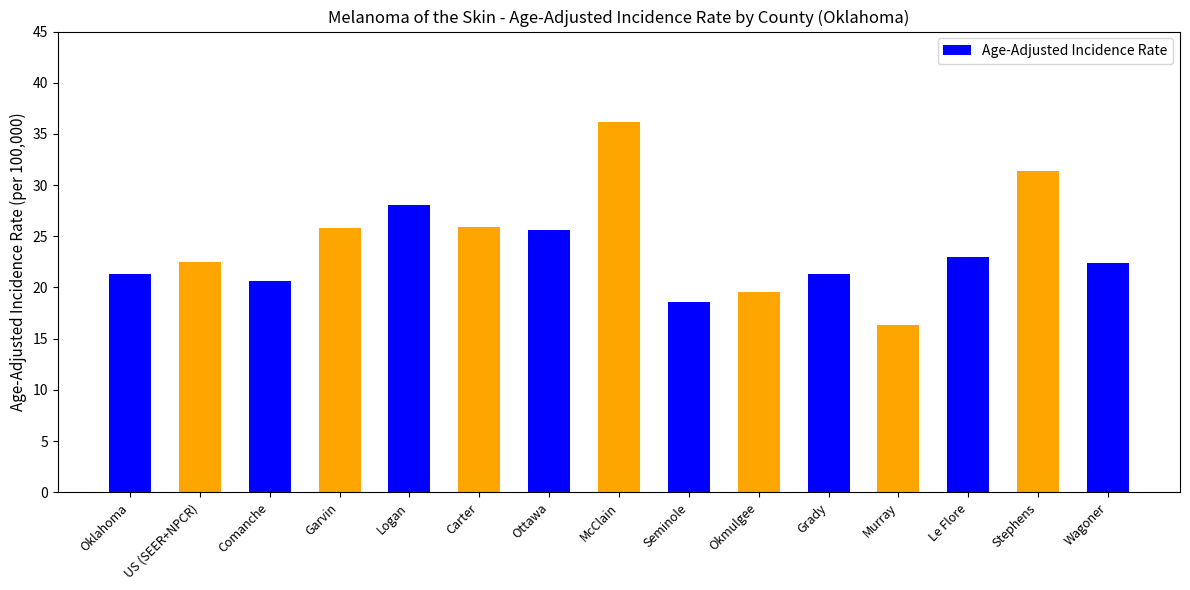

Which has a higher value, Logan or Seminole?

Logan